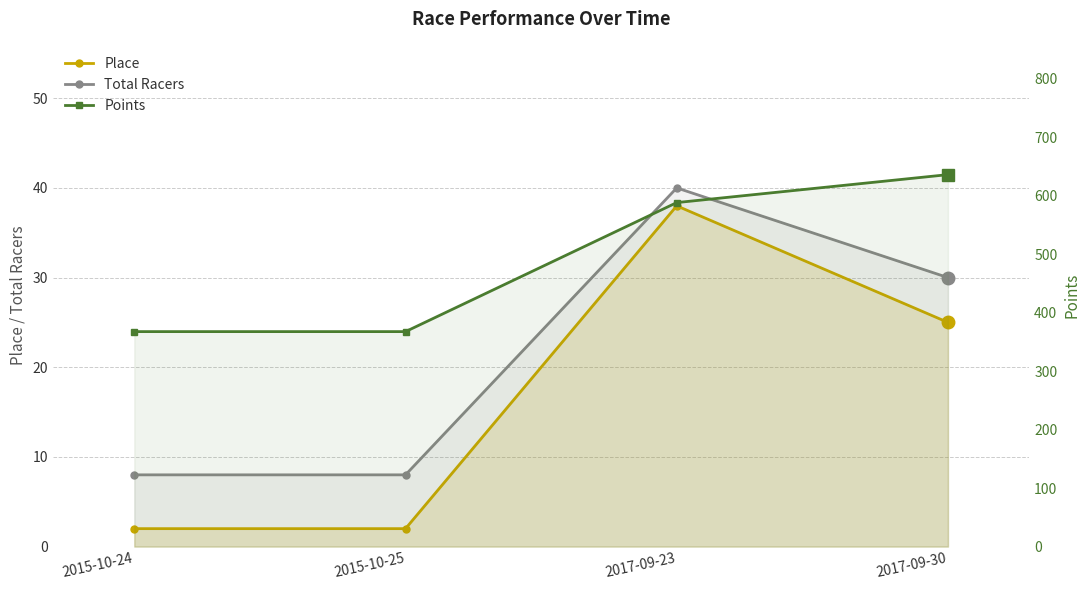

At how many categories does at least one series exceed 500?

2